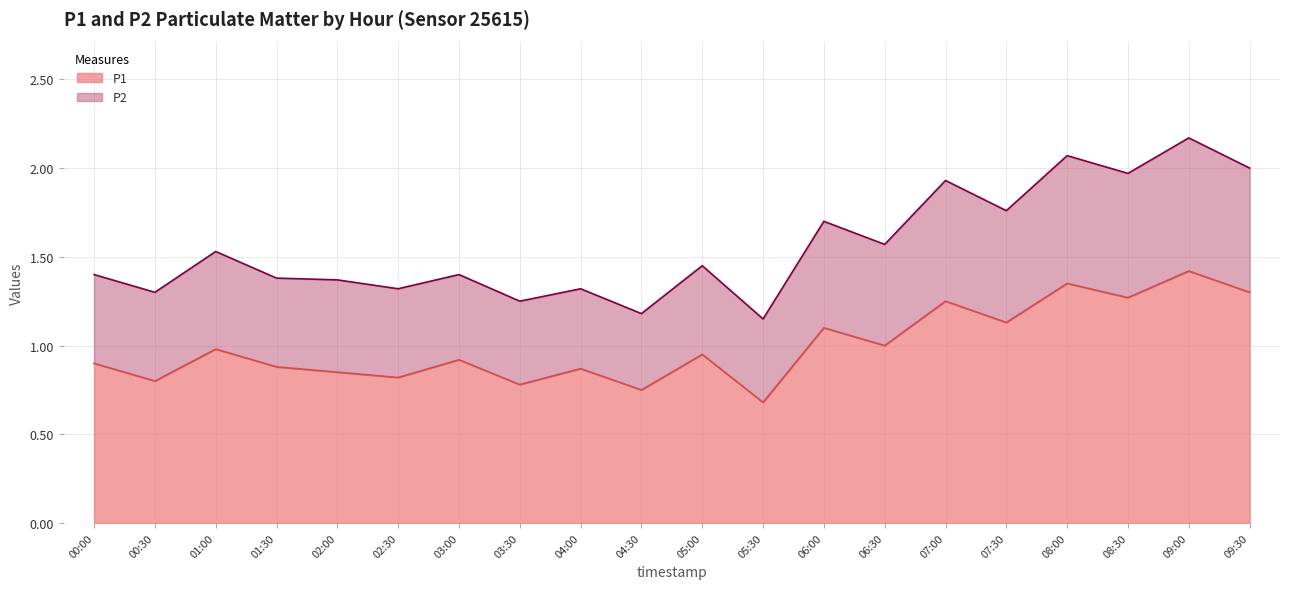

True or false: P1 has a value of 0.9 at 16:00.

False